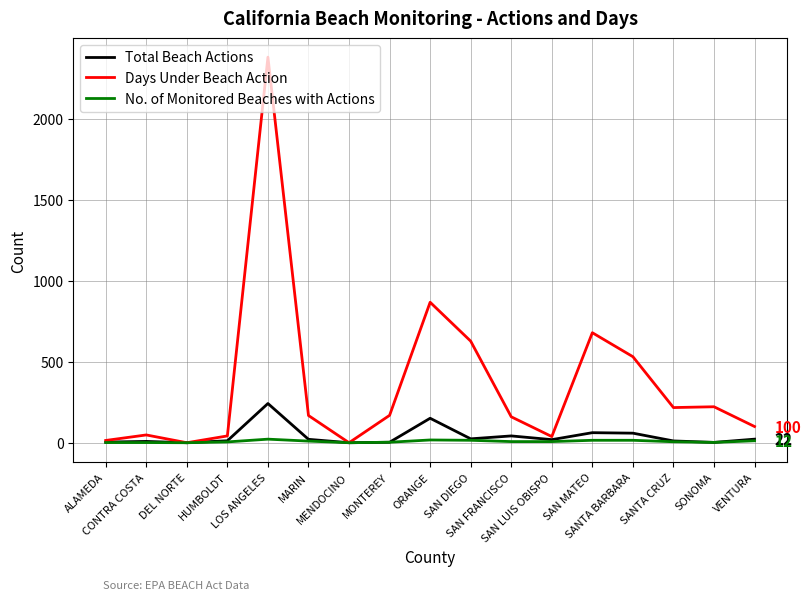

Which series has the largest total across all categories?

Days Under Beach Action